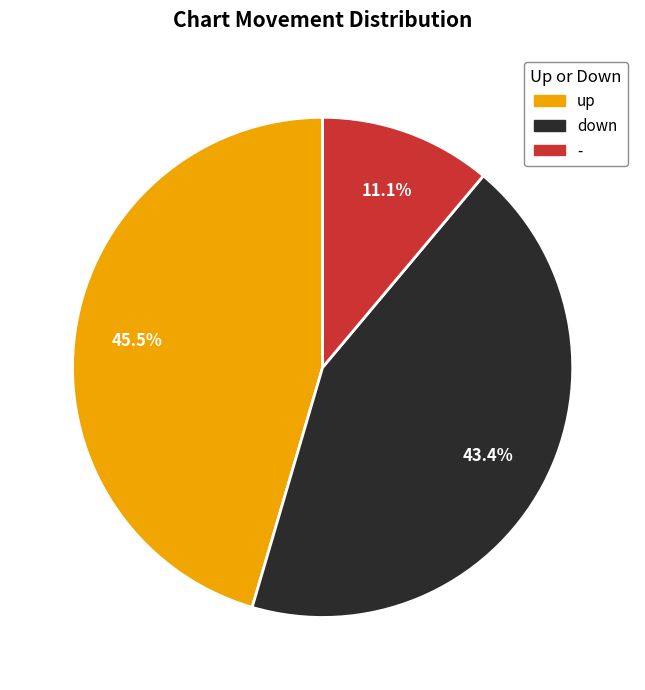

To the nearest percent, what is the average slice percentage?

33%